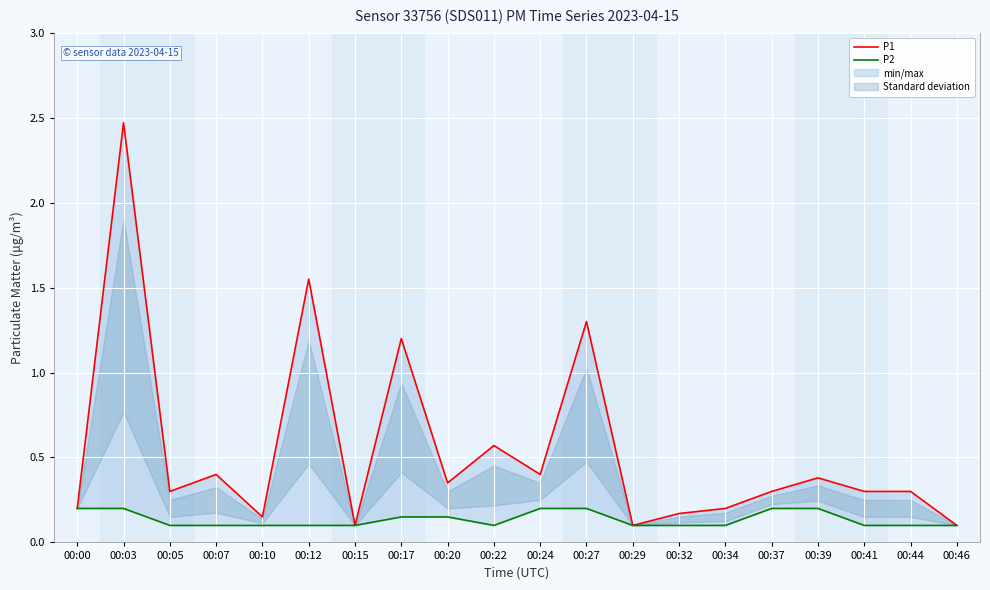

How many P2 values are between 0 and 1?

20